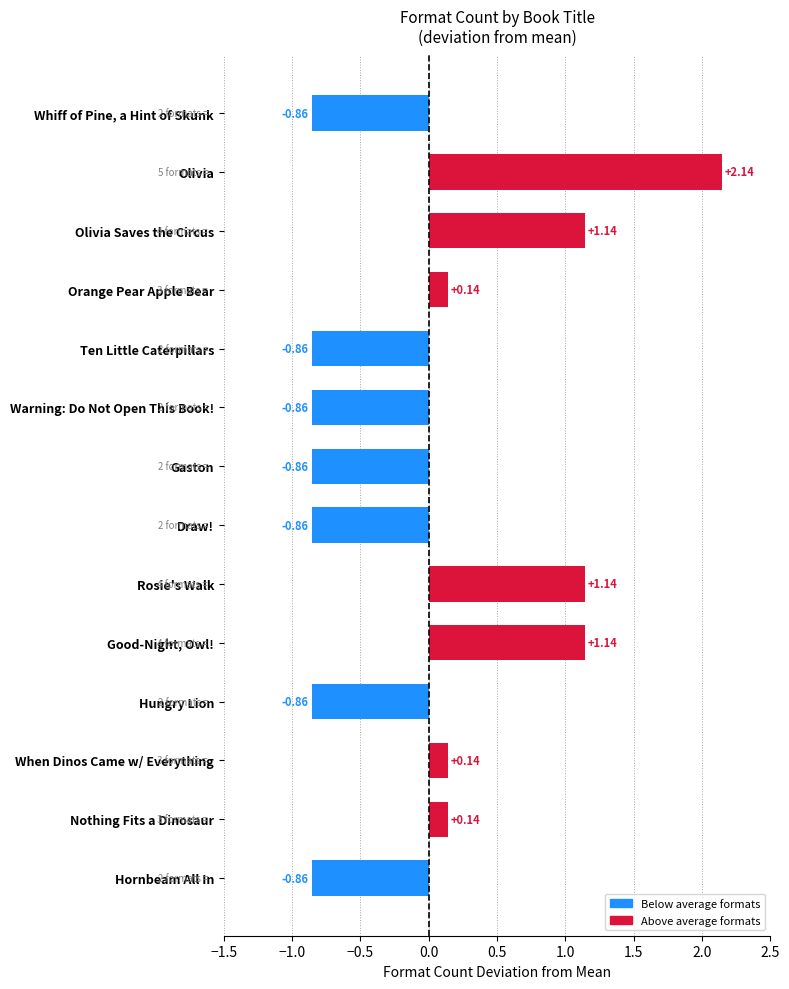

Which category has the highest value across all series?

Olivia